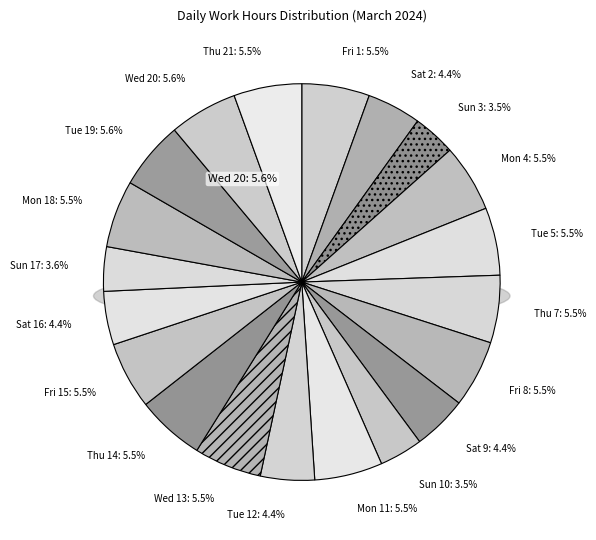

Count the number of slices in the pie.

20